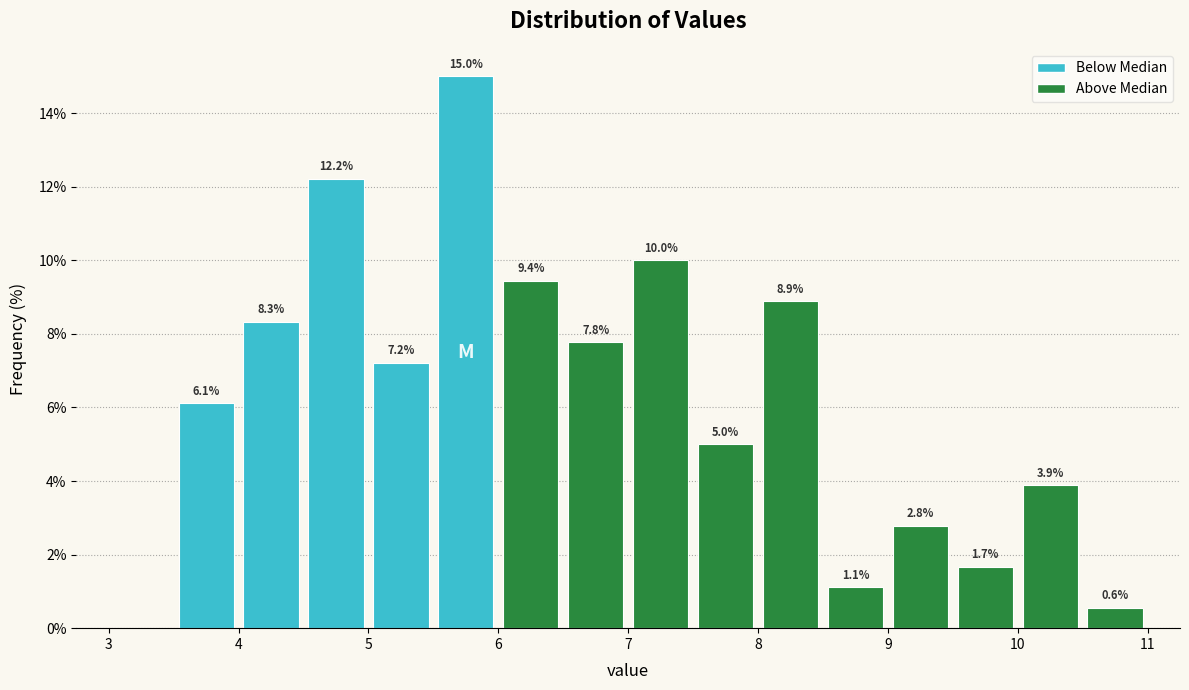

Over which range of the x-axis is the bar tallest?

5.5 to 6.0